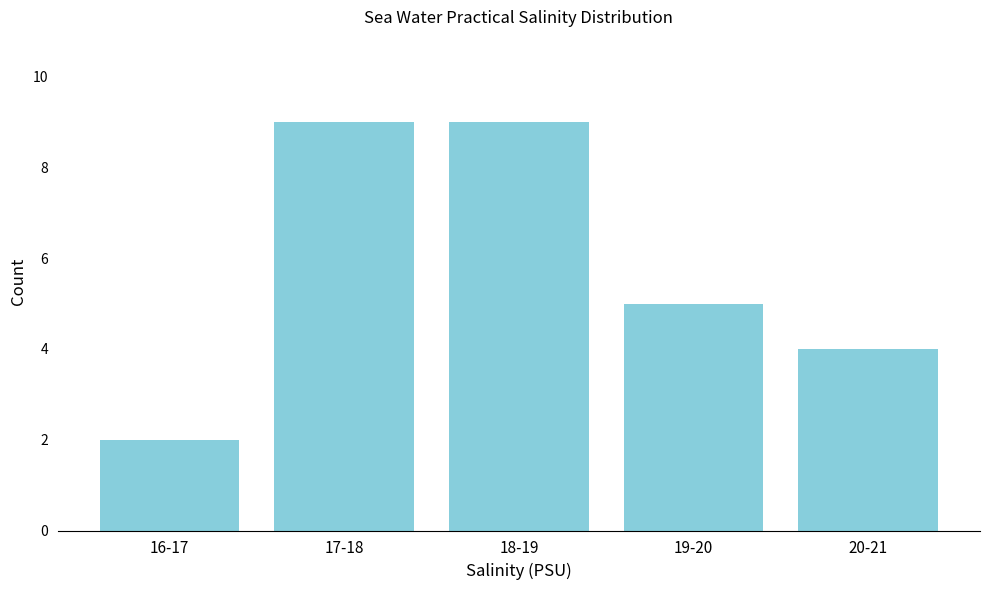

Reading left to right, transcribe all the data shown in this chart.

16-17=2	17-18=9	18-19=9	19-20=5	20-21=4